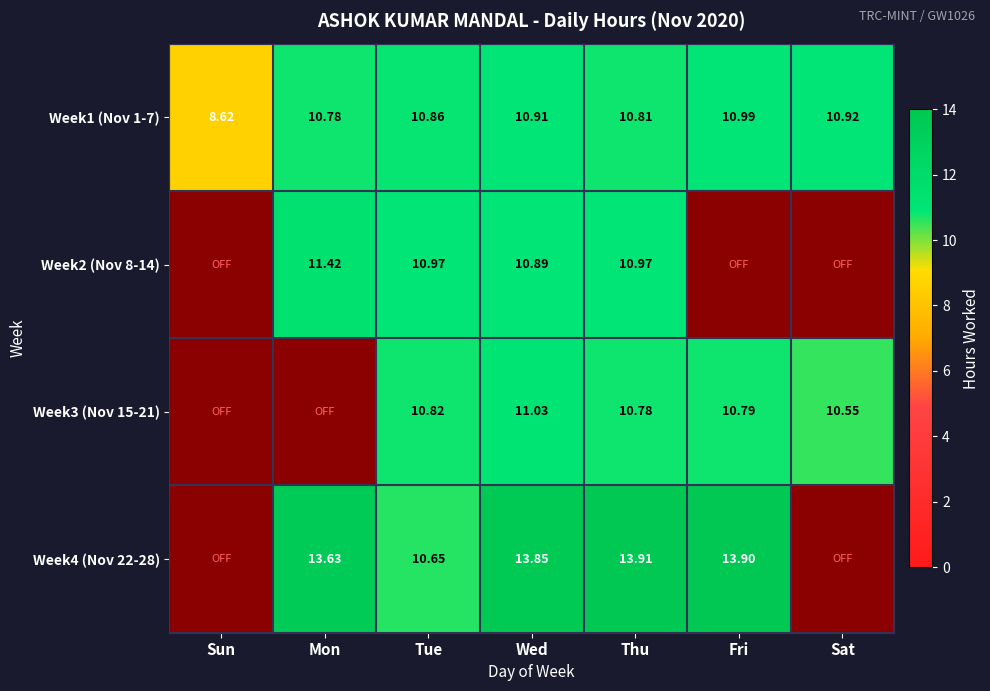

At how many categories does at least one series exceed 0?

7